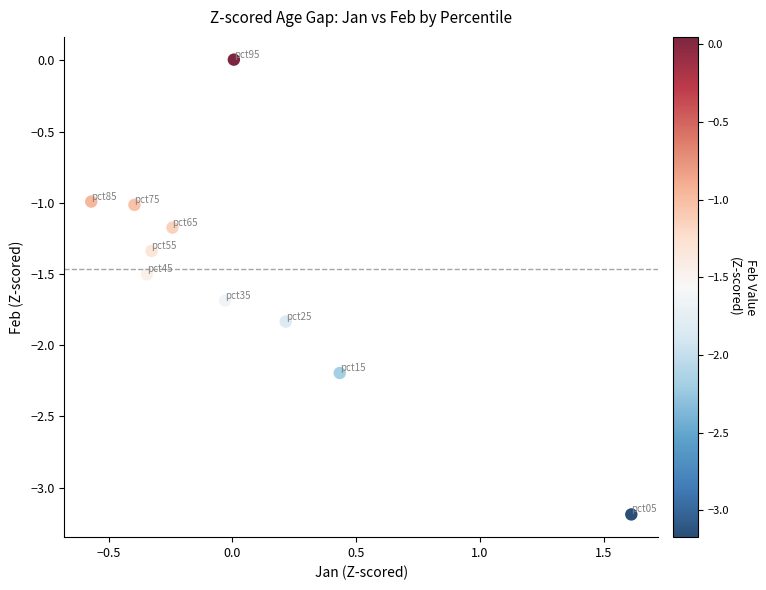

What is the range of X values (max minus min)?

2.2